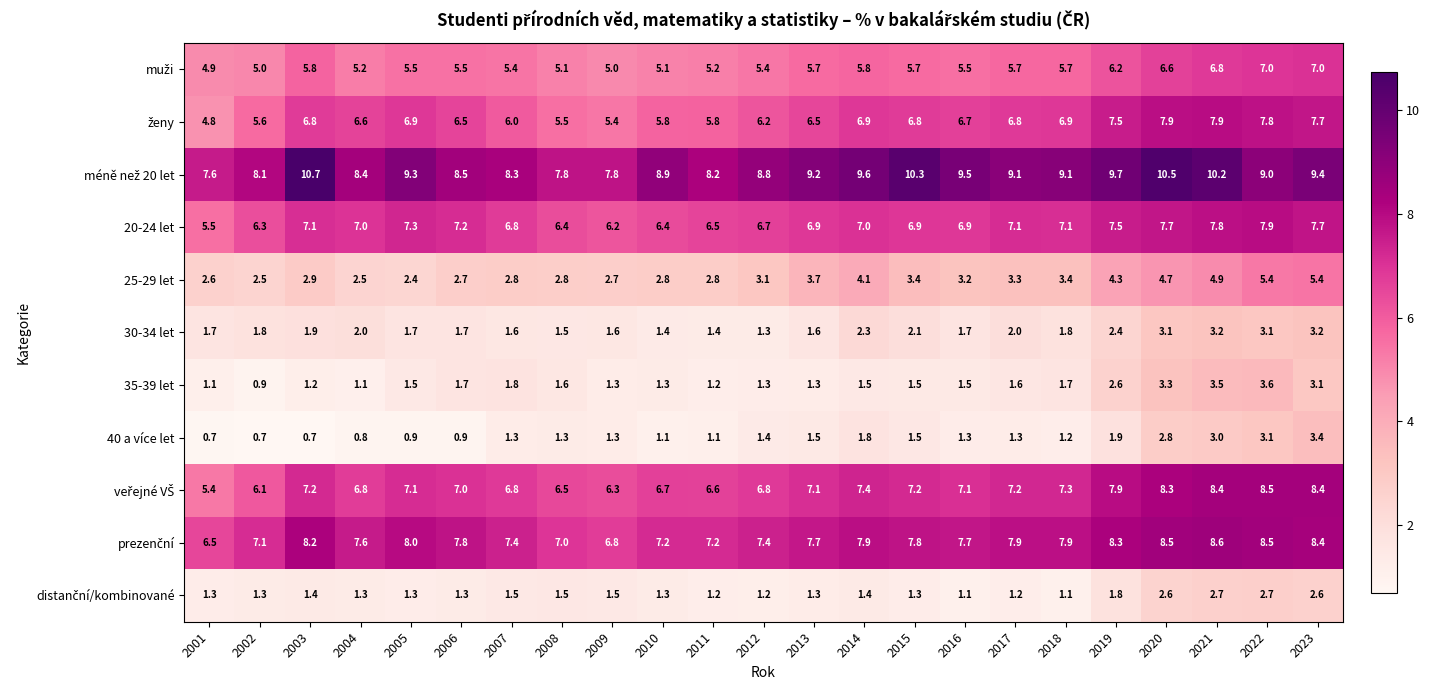

What is the greatest value displayed?

10.7